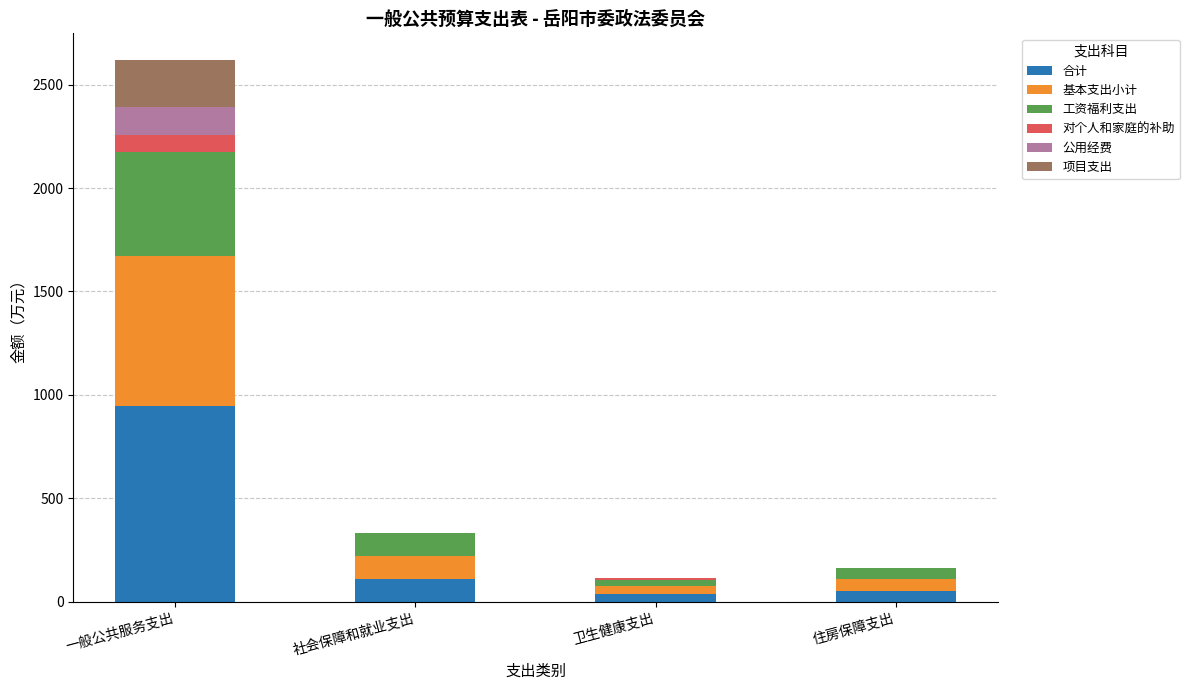

At which label is 合计 closest to 492?

社会保障和就业支出